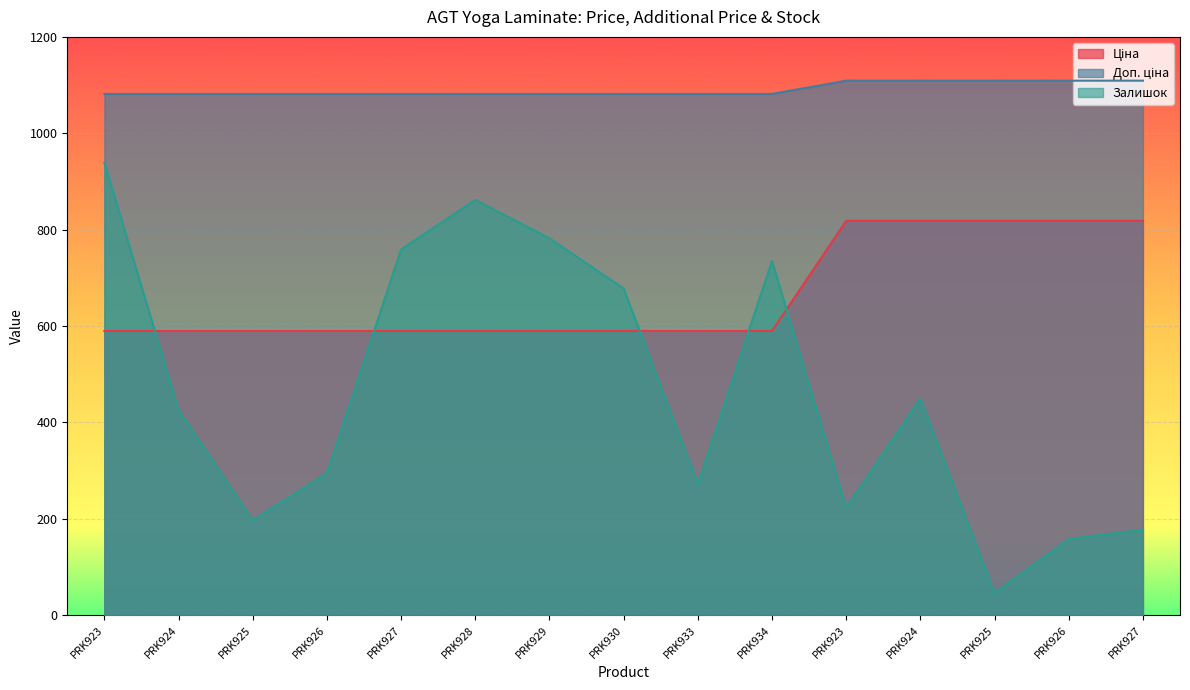

Count the number of categories in the chart.

15